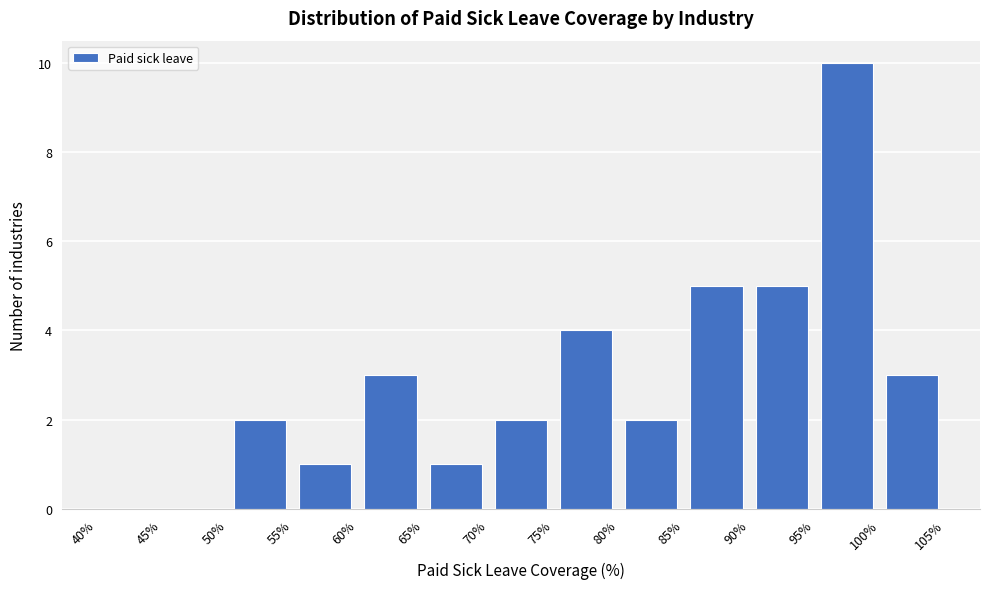

Reading left to right, transcribe this chart: for each bar, give the range it covers on the x-axis and its height. The values are not printed on the chart, so give them approximately, as read against the axis.

40% to 45%: 0
45% to 50%: 0
50% to 55%: 2
55% to 60%: 1
60% to 65%: 3
65% to 70%: 1
70% to 75%: 2
75% to 80%: 4
80% to 85%: 2
85% to 90%: 5
90% to 95%: 5
95% to 100%: 10
100% to 105%: 3